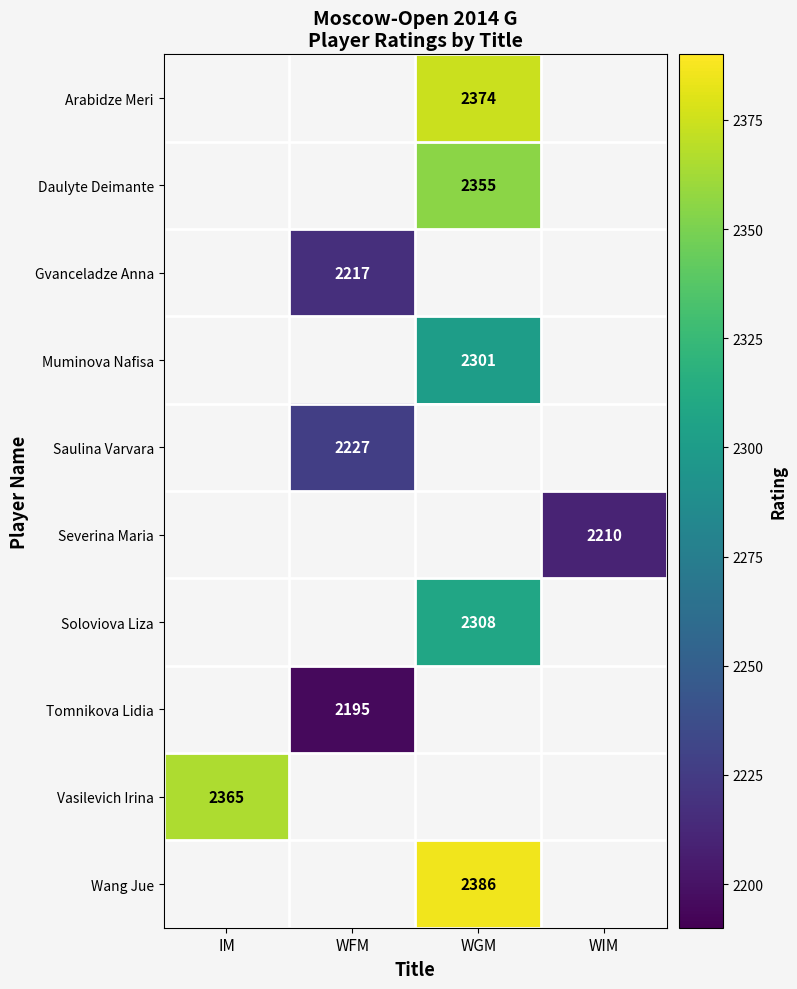

Is it true that Saulina Varvara equals 579.9 at WFM?

False